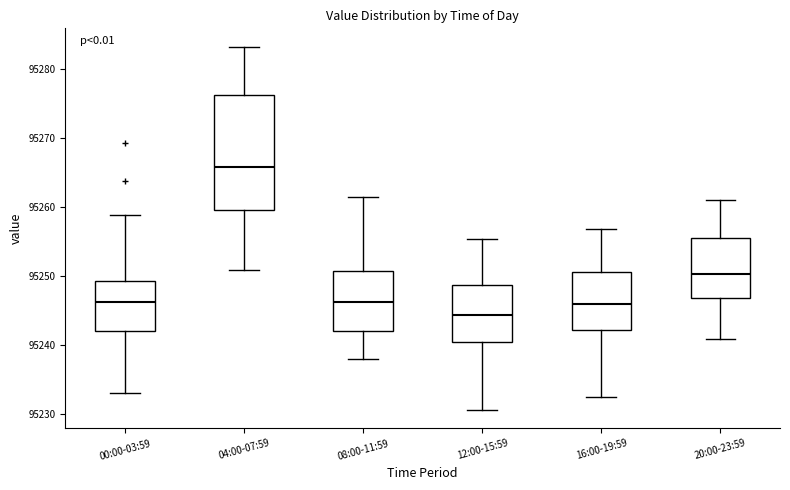

Which box has the highest median line?

04:00-07:59